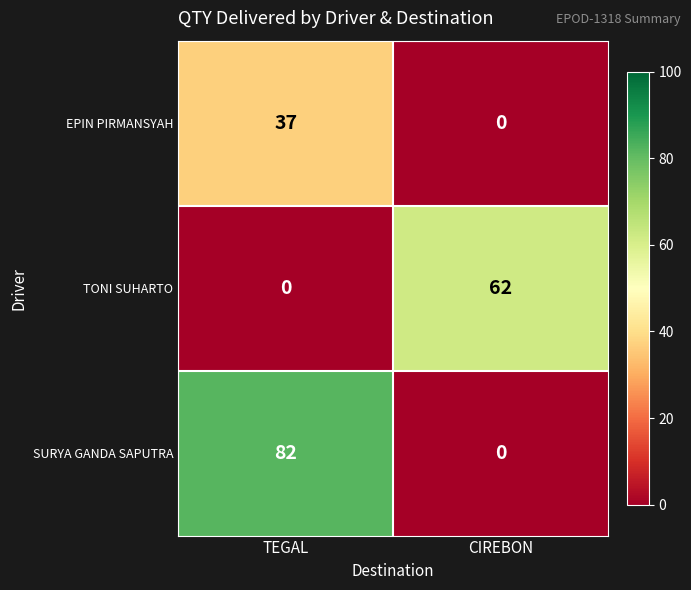

True or false: TONI SUHARTO has a value of 62 at CIREBON.

True